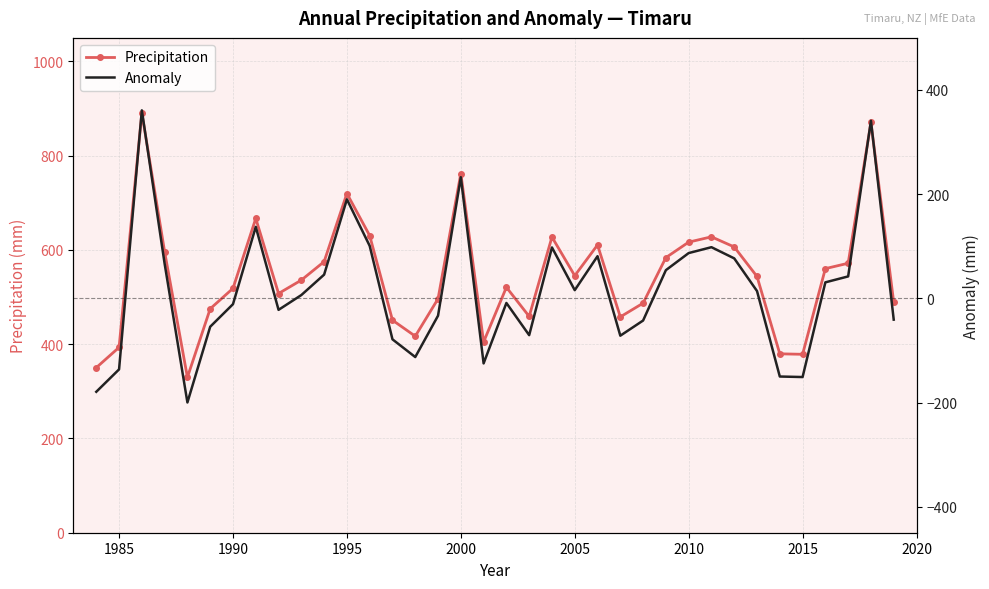

What is the difference between the maximum and minimum values in the Precipitation series?

560.8